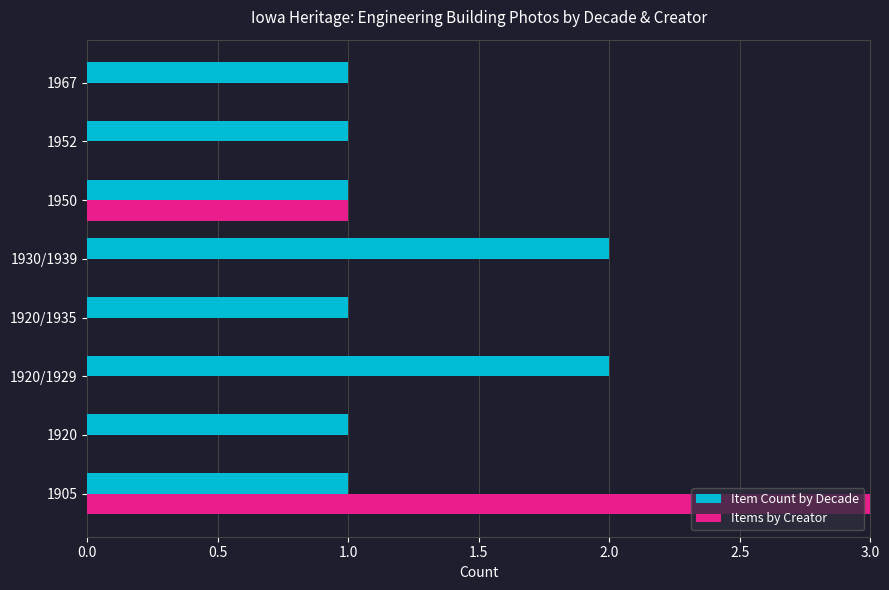

Rank the series by their maximum value, from highest to lowest.

Items by Creator, Item Count by Decade